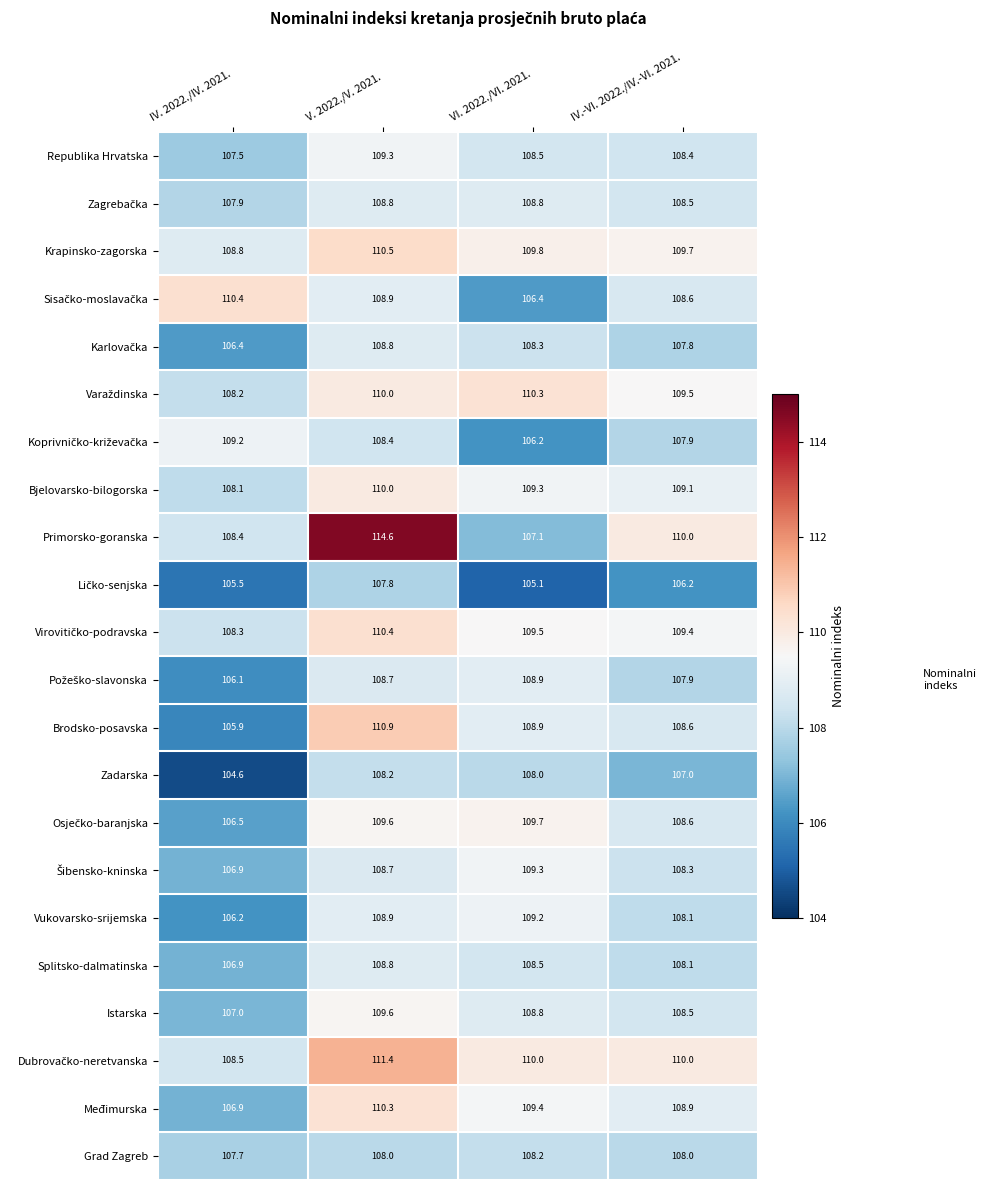

At how many categories does at least one series exceed 106?

4